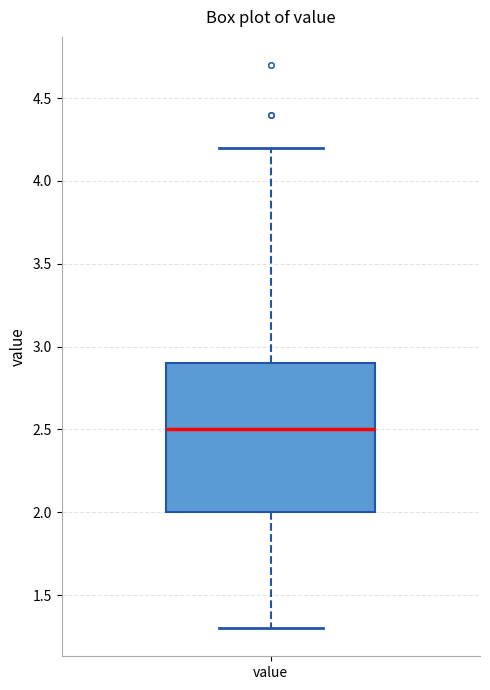

Read this box plot against the y-axis: the position of the median line, the range covered by the box, and the ends of both whiskers. The values are not printed on the chart, so give them approximately, as read against the axis.

median 2.5, box 2.0 to 2.9, whiskers 1.3 to 4.2